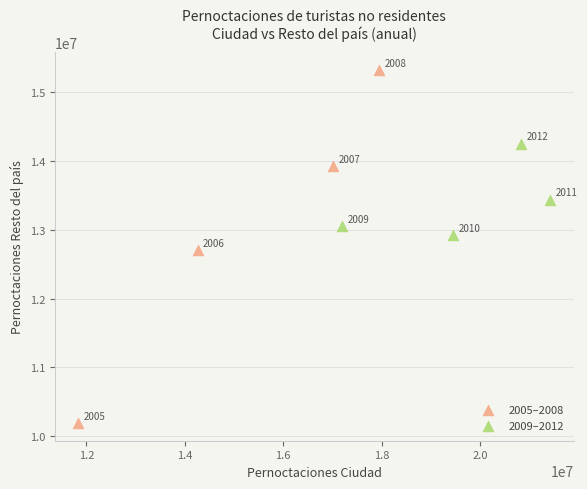

Which series contains the highest Y value?

2005–2008